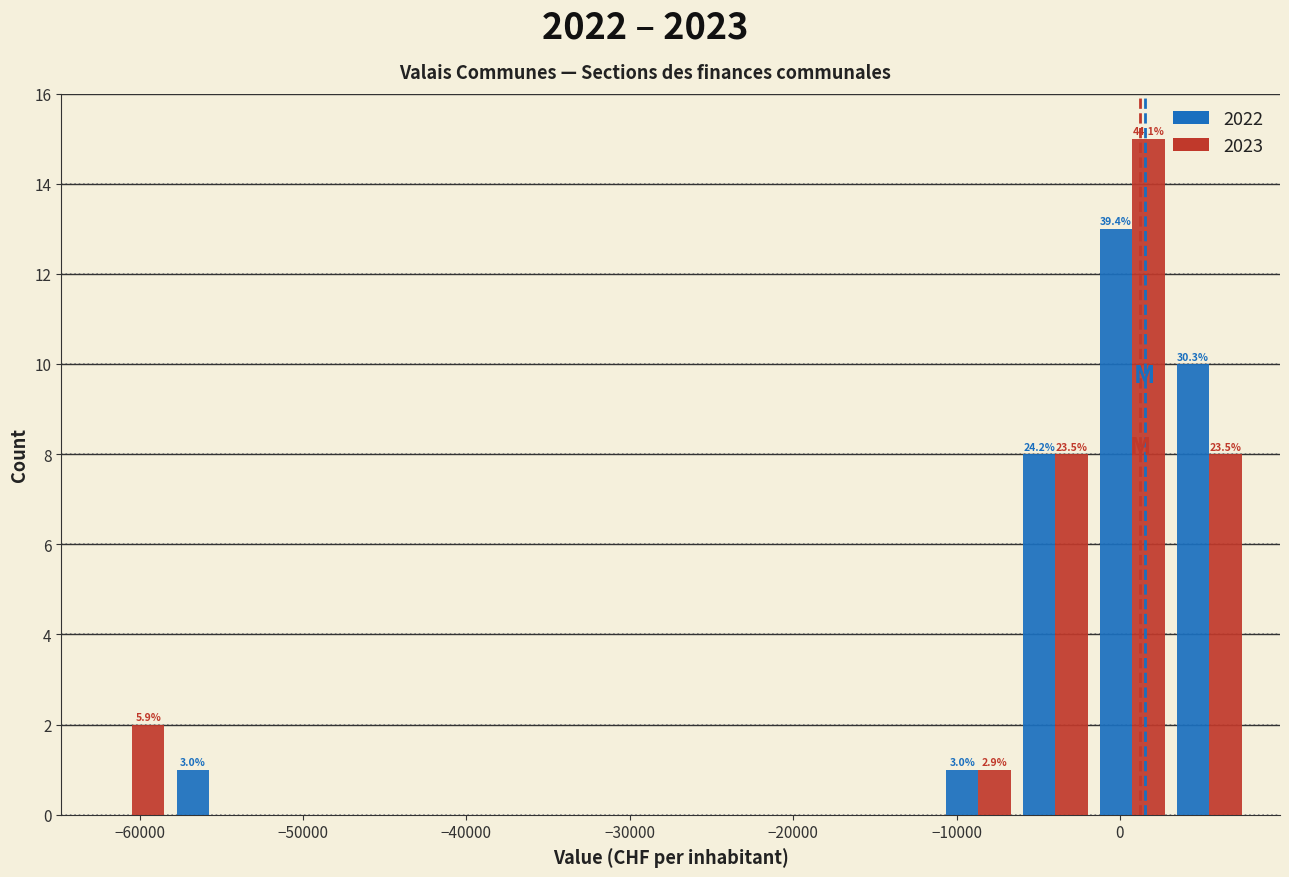

In the 2023 series, which range on the x-axis has the tallest bar?

-2000 to 3000